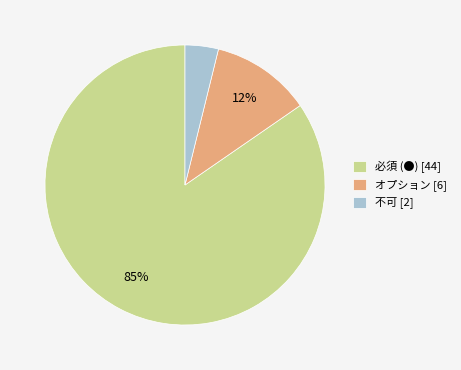

Which slice is the smallest?

不可